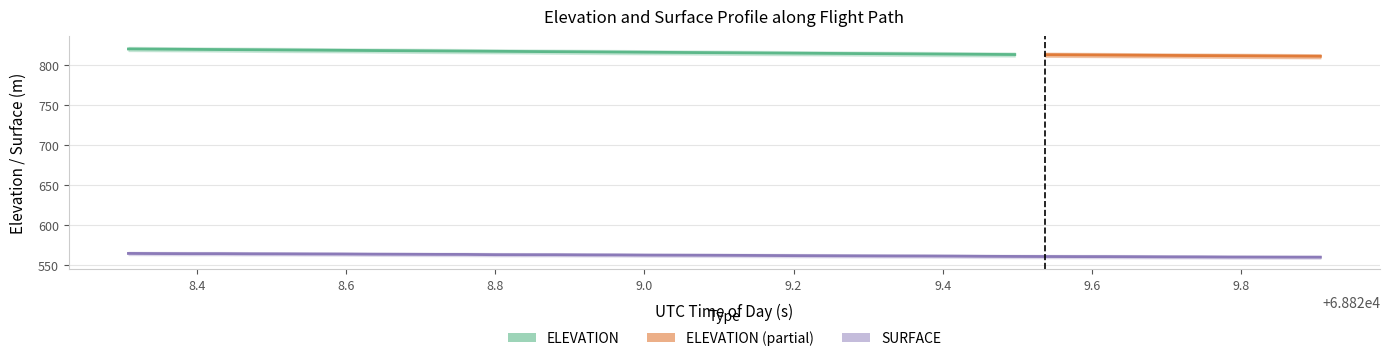

How many categories are shown in the chart?

40